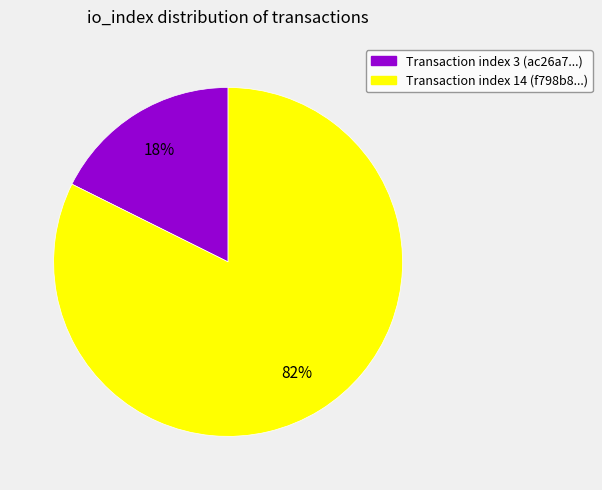

Which category accounts for the majority?

Transaction index 14 (f798b8...)